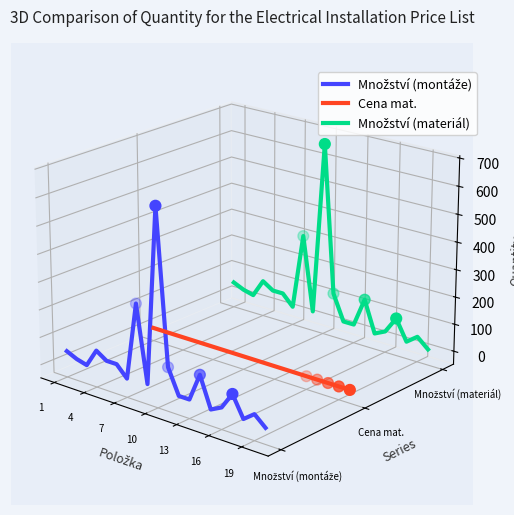

What are all the series names shown in the legend?

Množství (montáže), Cena mat., Množství (materiál)